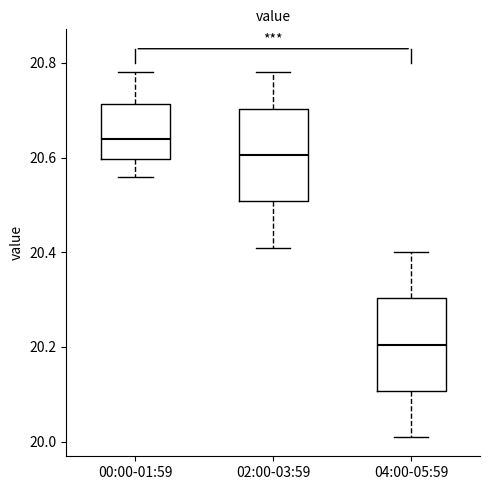

Which box's median line is the highest?

00:00-01:59